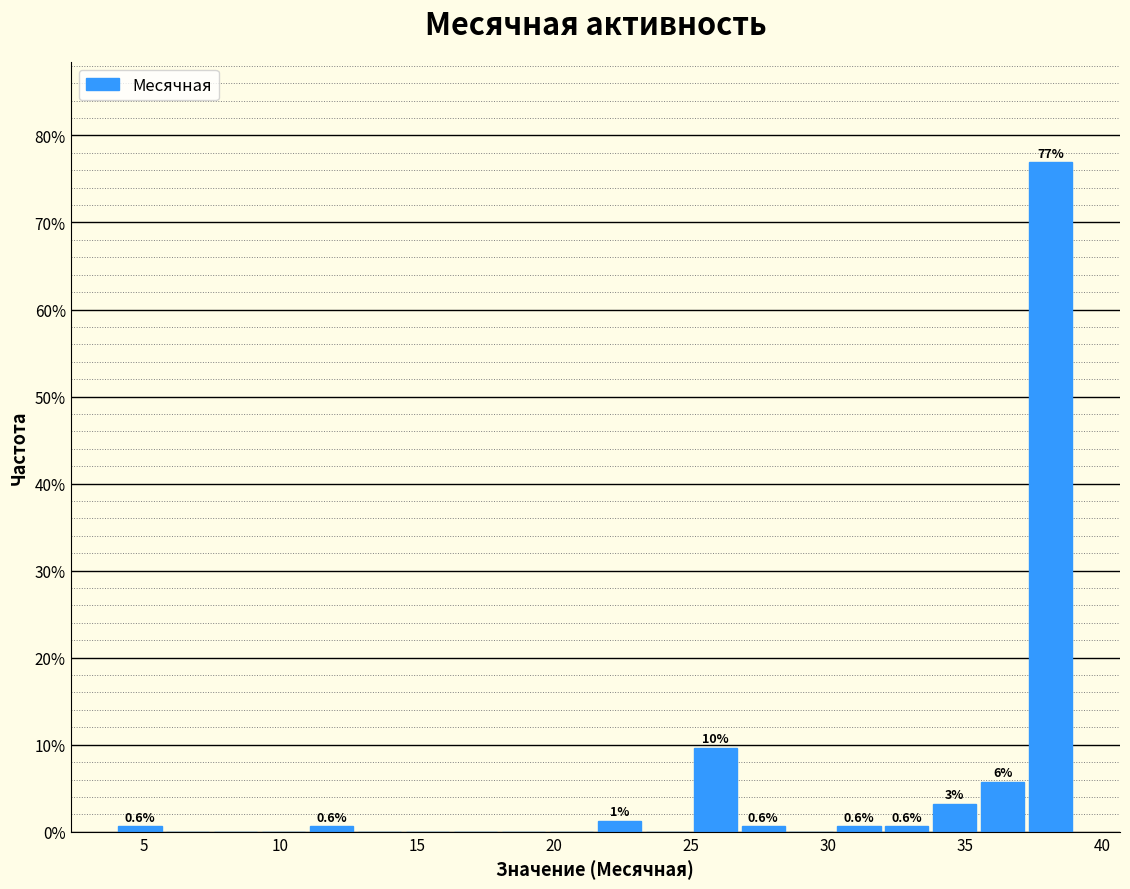

Around what value on the x-axis is the tallest bar? Give the approximate position of its centre, as read against the axis.

38.0